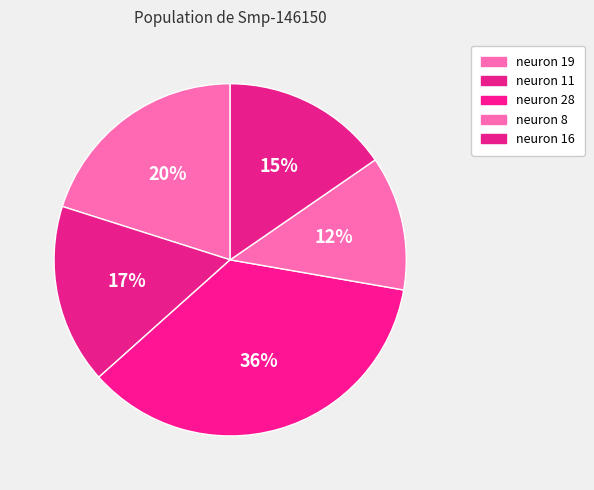

Is there a majority slice in this chart?

No